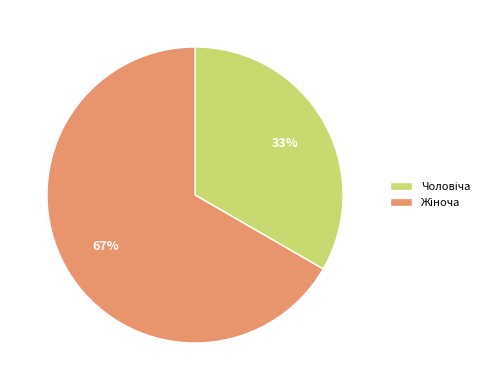

Does any single category account for the majority?

Yes